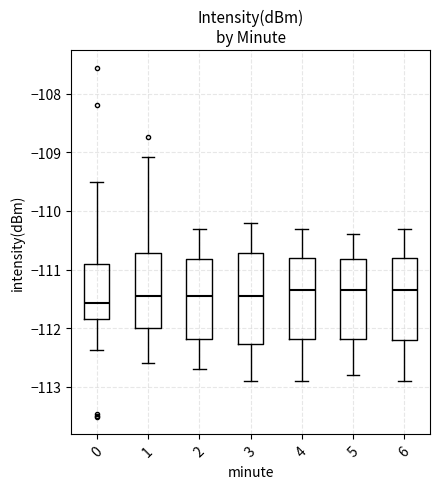

Reading left to right, transcribe this box plot: for each box, give where its median line is, the range the box spans, and where its two whiskers end, as read against the y-axis. The values are not printed on the chart, so give them approximately, as read against the axis.

0: median -111.6, box -111.8 to -110.9, whiskers -112.4 to -109.5
1: median -111.4, box -112.0 to -110.7, whiskers -112.6 to -109.1
2: median -111.4, box -112.2 to -110.8, whiskers -112.7 to -110.3
3: median -111.4, box -112.3 to -110.7, whiskers -112.9 to -110.2
4: median -111.3, box -112.2 to -110.8, whiskers -112.9 to -110.3
5: median -111.3, box -112.2 to -110.8, whiskers -112.8 to -110.4
6: median -111.3, box -112.2 to -110.8, whiskers -112.9 to -110.3